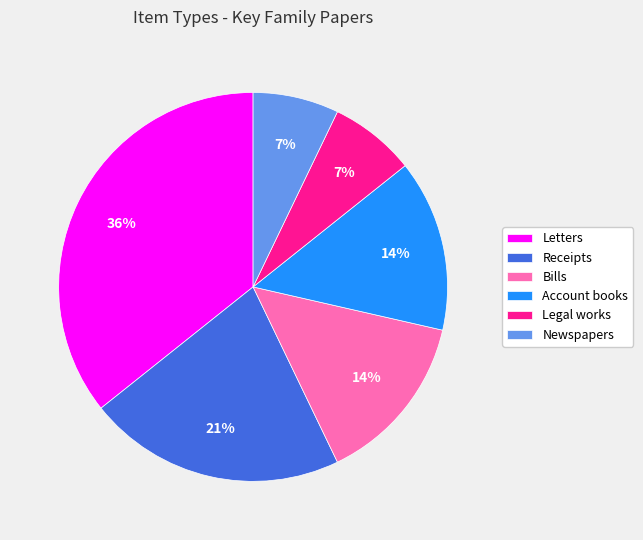

Which category has the biggest portion of the pie?

Letters